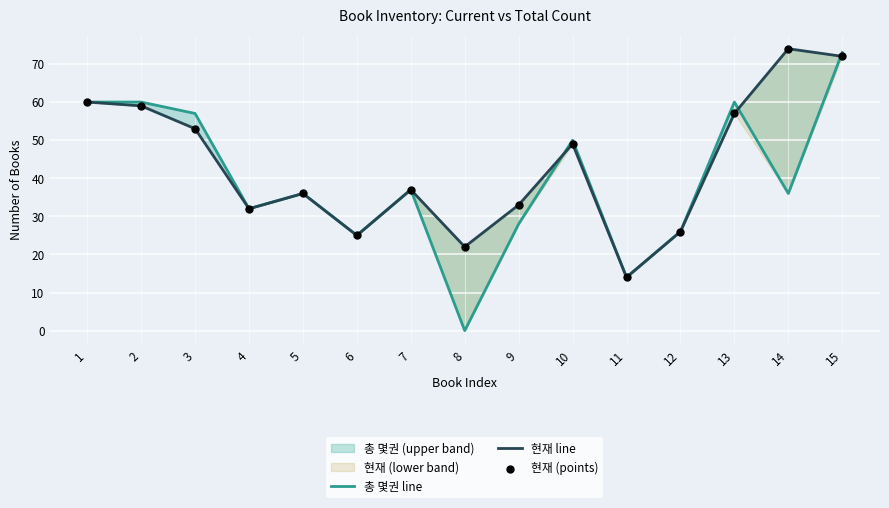

Is the value of 현재 (points) at 4 greater than the value of 총 몇권 line at 10?

No